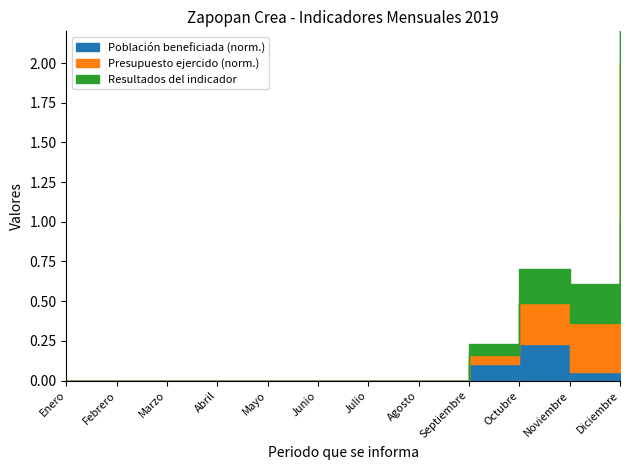

How many distinct data groups are displayed?

3